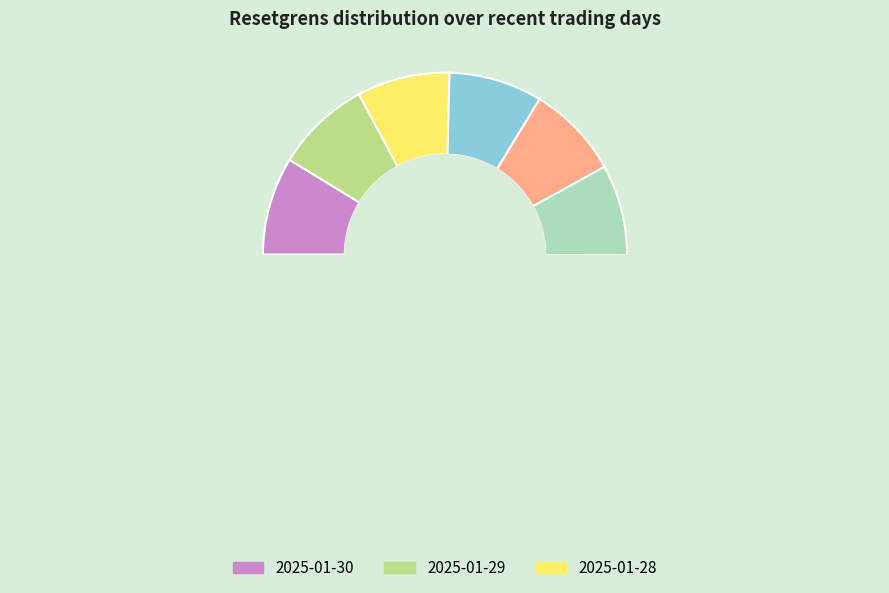

The 2025-01-20 slice represents 20% of the pie. True or false?

False